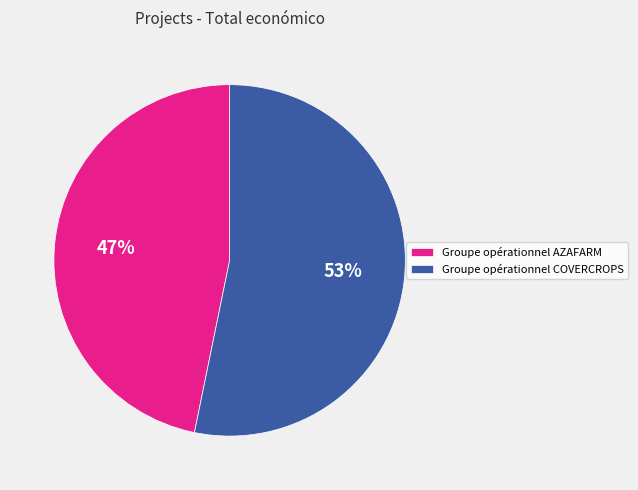

How many slices are in this pie chart?

2